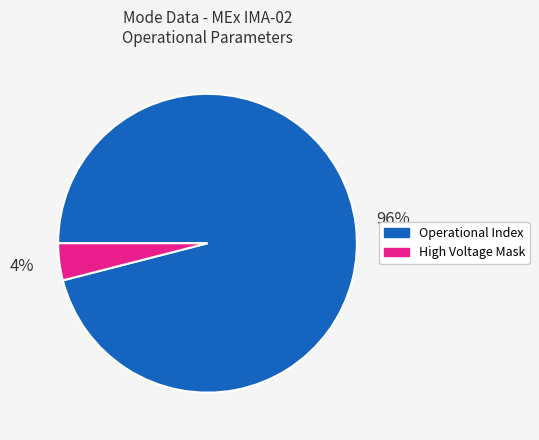

To the nearest percent, what is the difference between the largest and smallest slice percentages?

92%